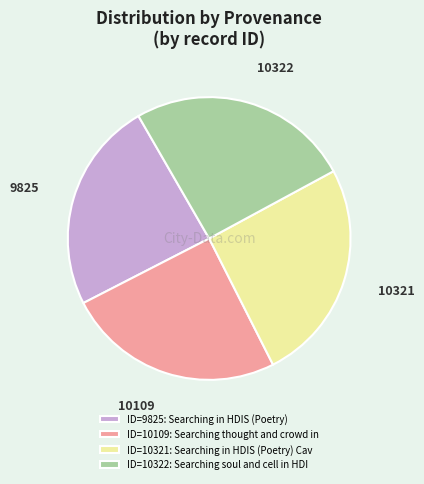

Combined, do ID=10321: Searching in HDIS (Poetry) Cav and ID=10109: Searching thought and crowd in account for over 50%?

Yes